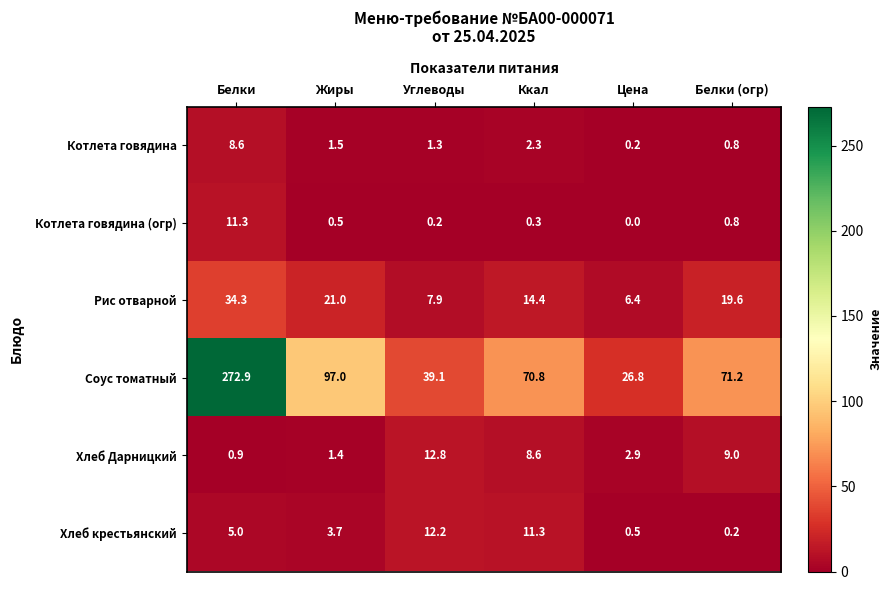

At which category is the sum across all series the highest?

Белки